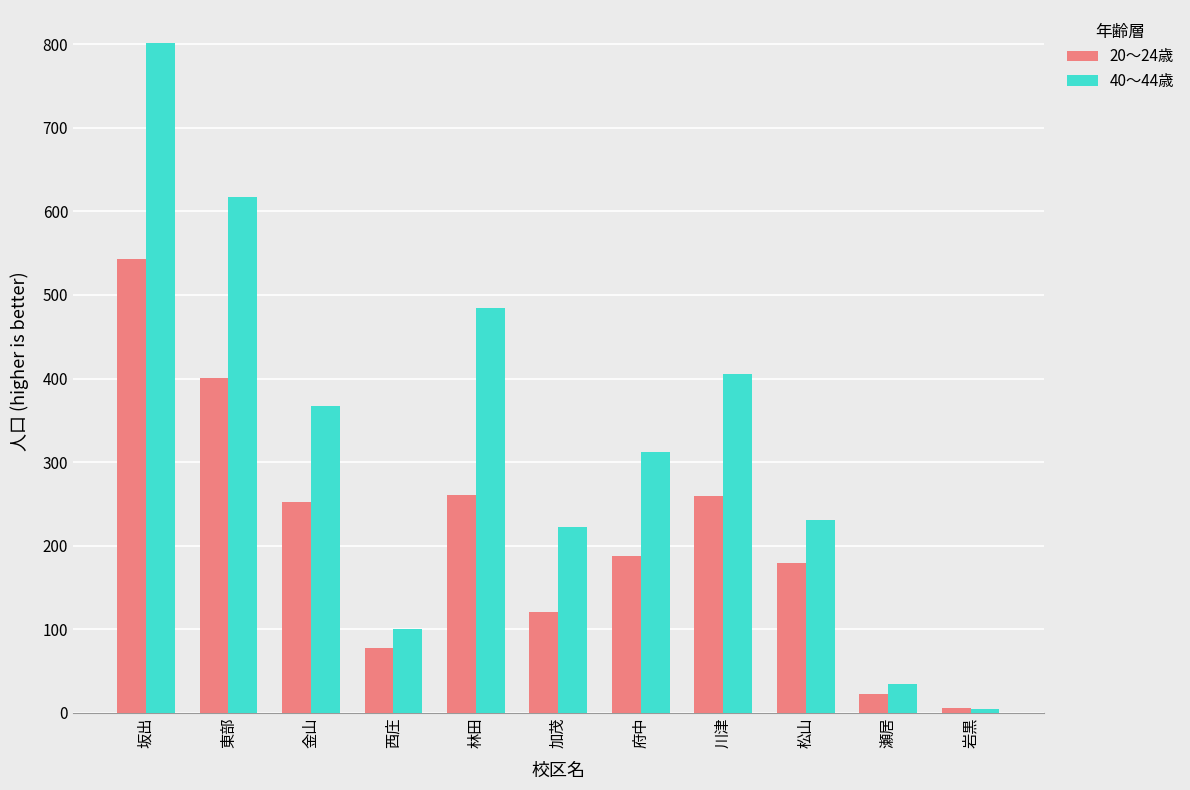

What is the label of the 3rd bar from the right?

松山